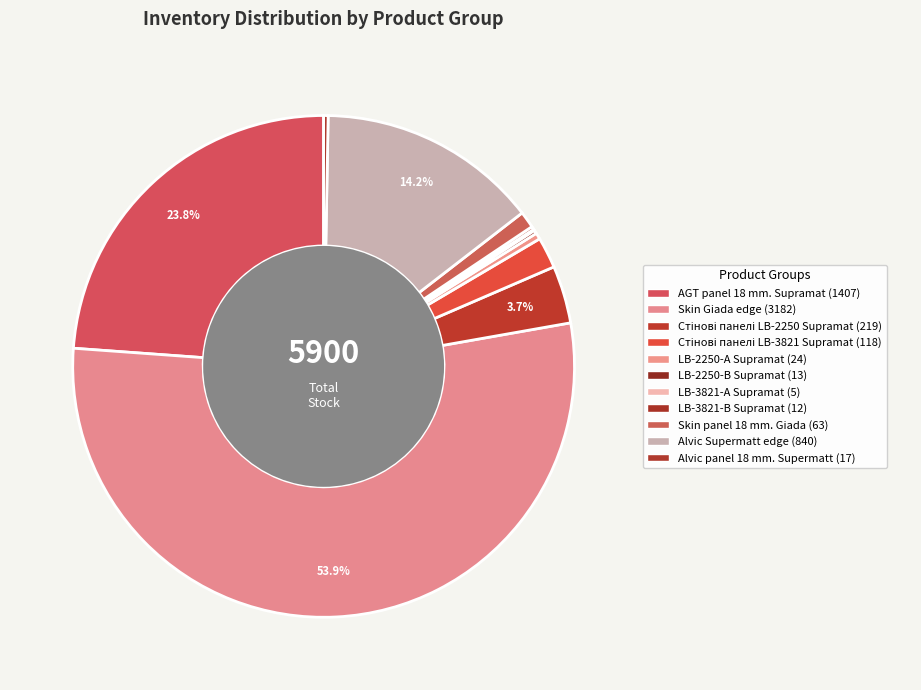

To the nearest percent, what is the combined percentage of Alvic Supermatt edge and Skin panel 18 mm. Giada?

15%